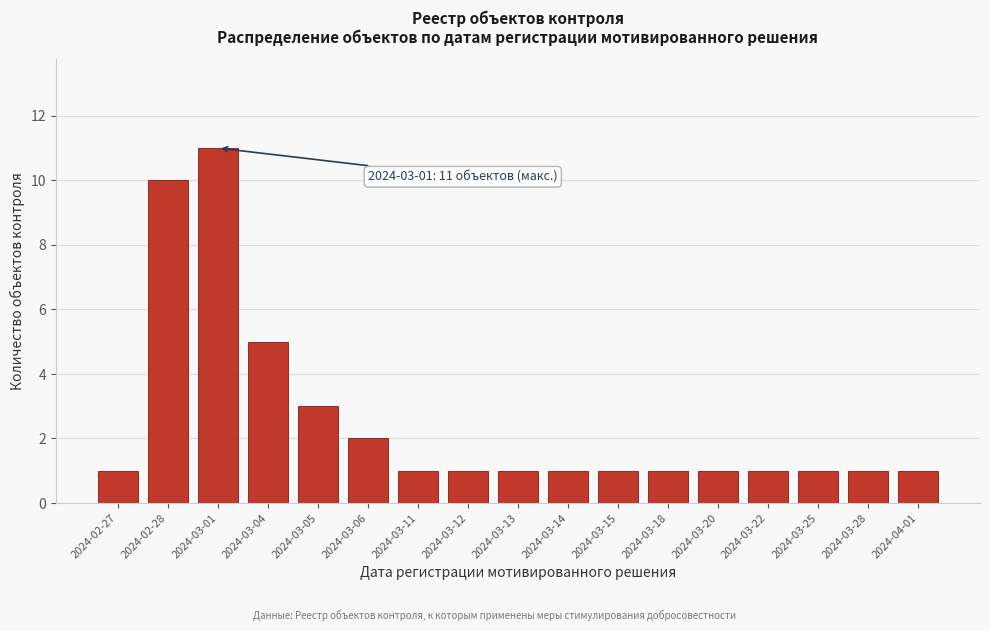

Reading left to right, transcribe all the data shown in this chart.

1	10	11	5	3	2	1	1	1	1	1	1	1	1	1	1	1